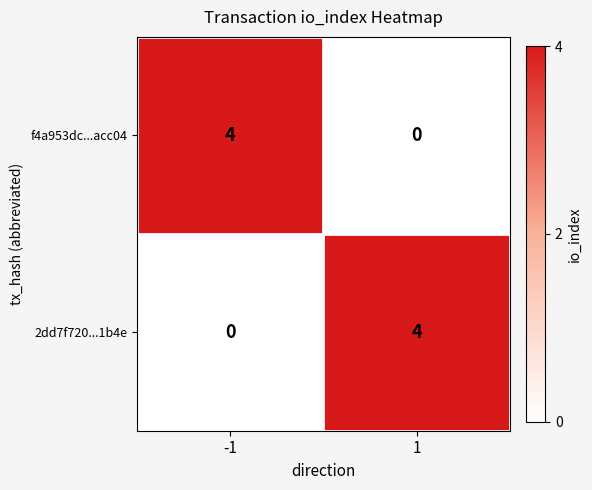

At -1, list the series in order from largest to smallest.

f4a953dc...acc04, 2dd7f720...1b4e